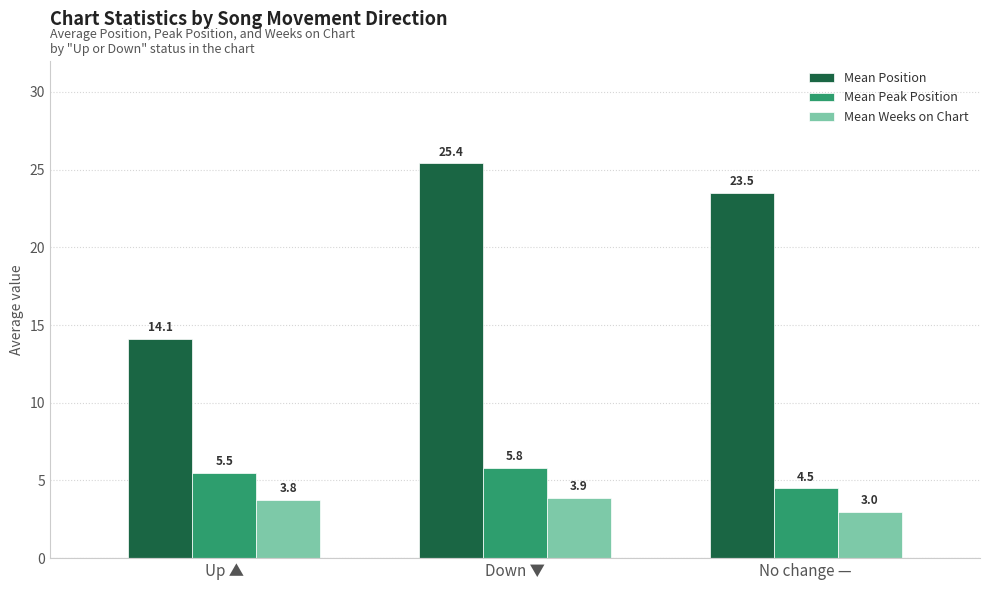

Is it true that Mean Weeks on Chart equals 3.9 at Down ▼?

True